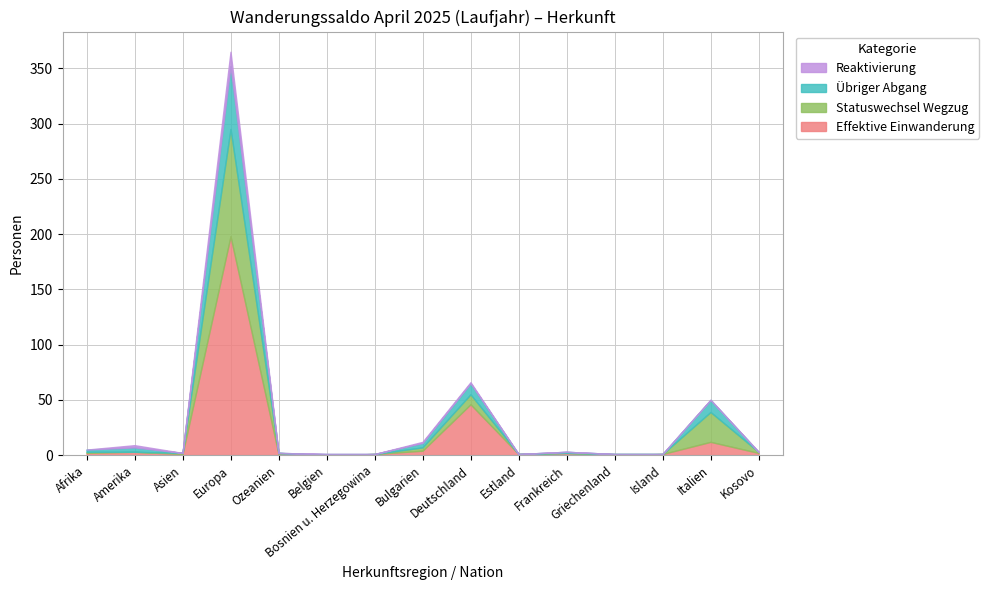

At which category is the sum across all series the highest?

Europa